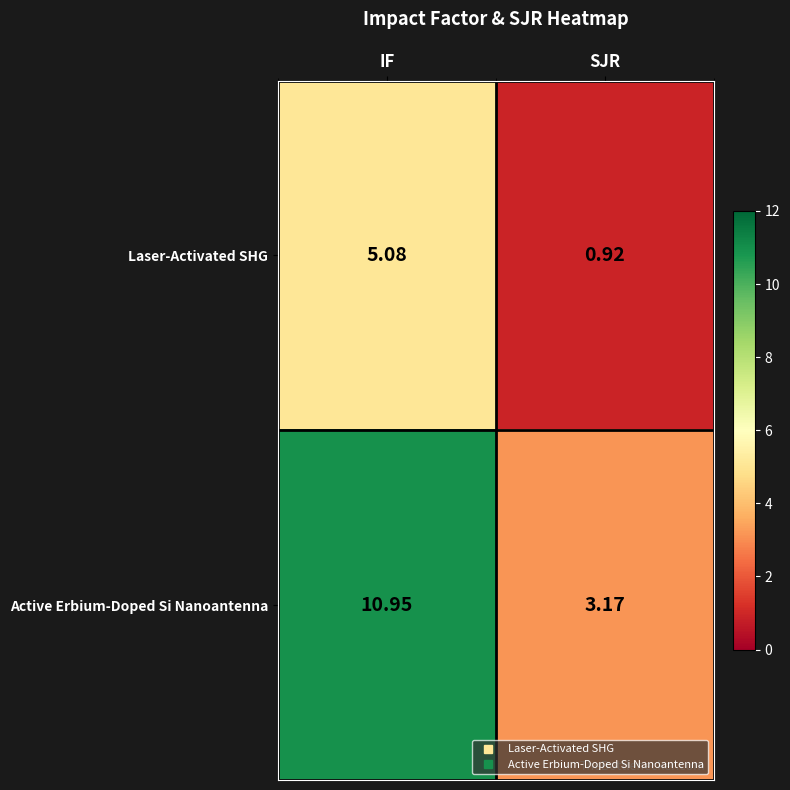

At which label does Active Erbium-Doped Si Nanoantenna reach its peak?

IF